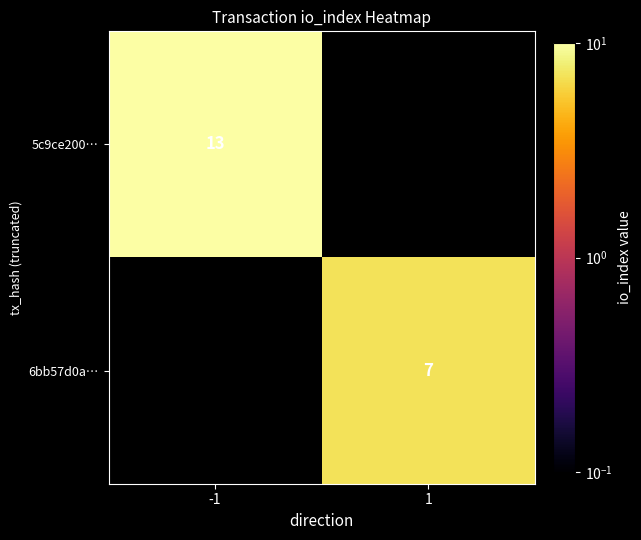

How many data points does each series have?

2